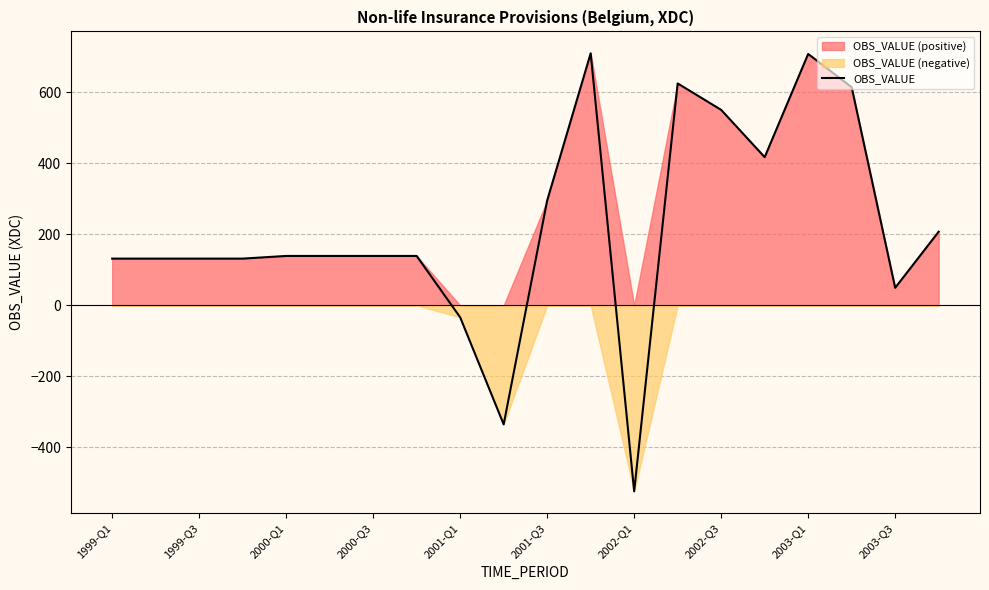

The value of OBS_VALUE at 2000-Q1 is 35.5. True or false?

False